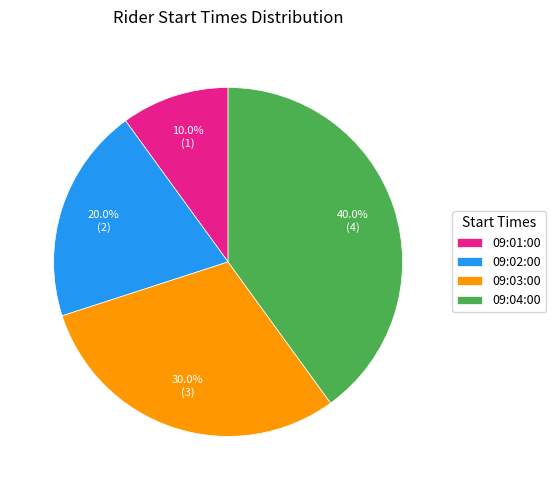

What percentage is the 09:03:00 slice, to the nearest percent?

30%